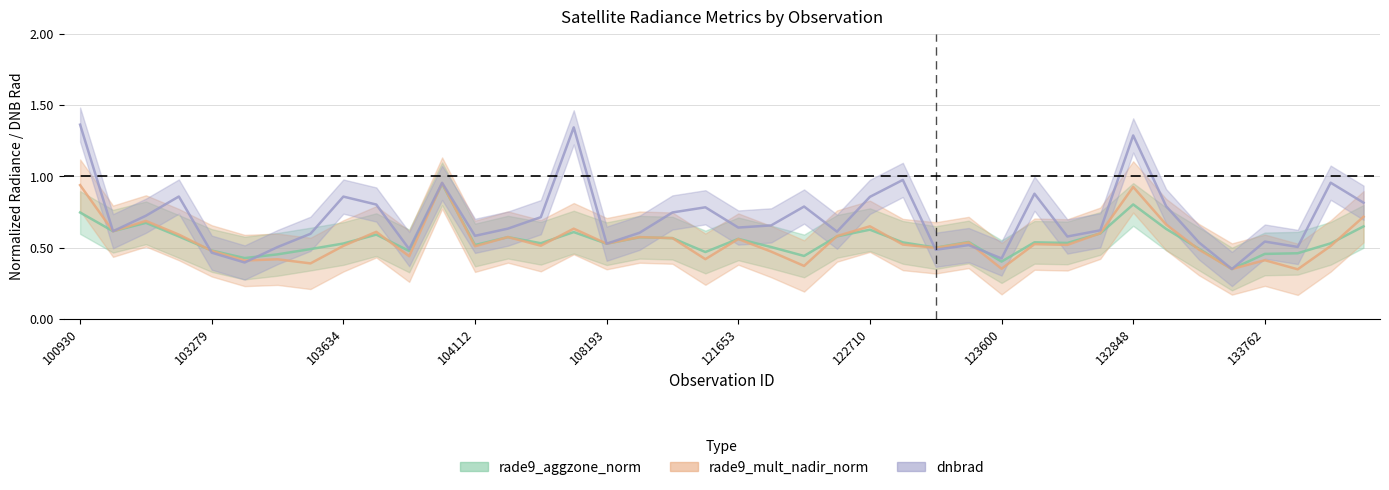

Which series has the widest spread of values?

dnbrad